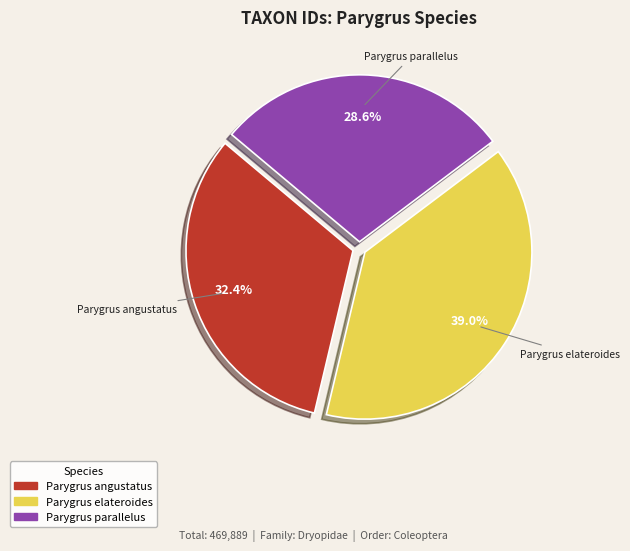

Approximately how many times larger is the value at Parygrus elateroides compared to Parygrus angustatus?

1.2